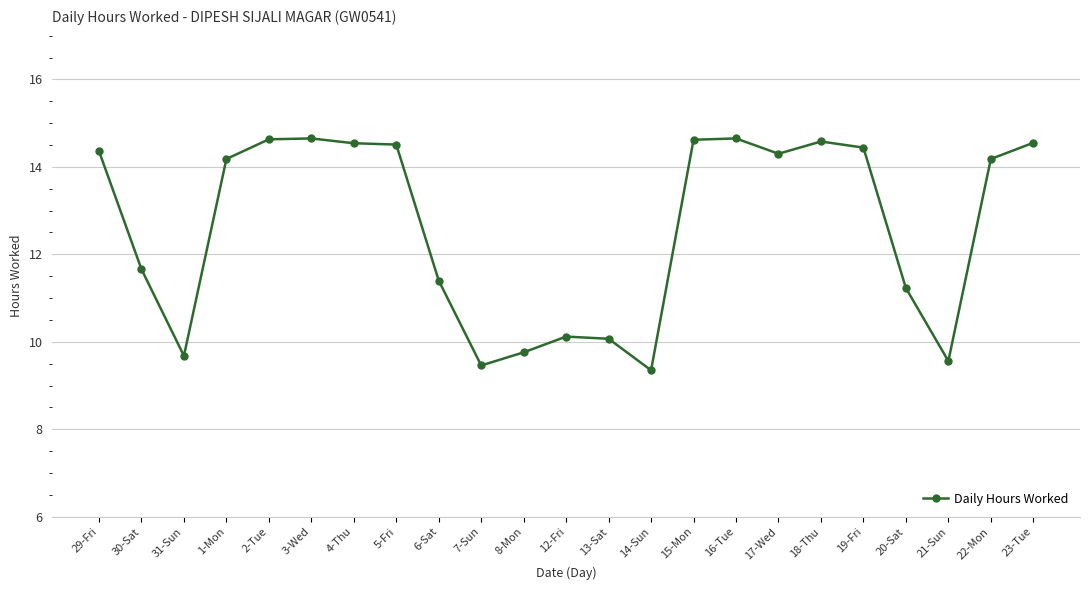

What is the label of the 1st point from the right?

23-Tue